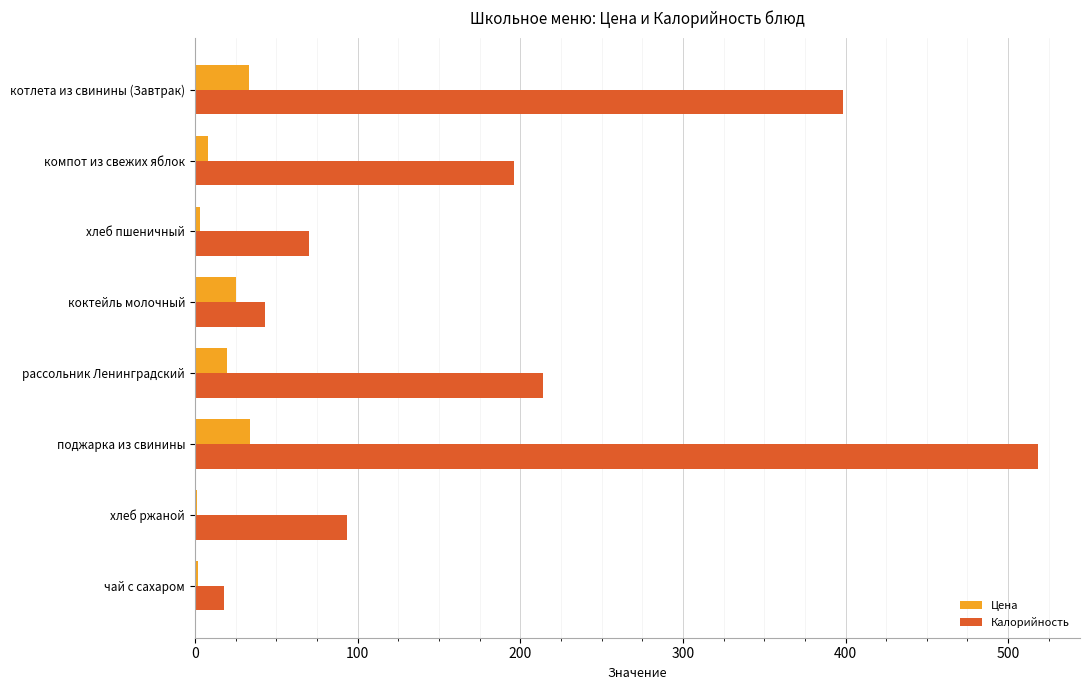

True or false: Калорийность has a value of 70.0 at коктейль молочный.

False